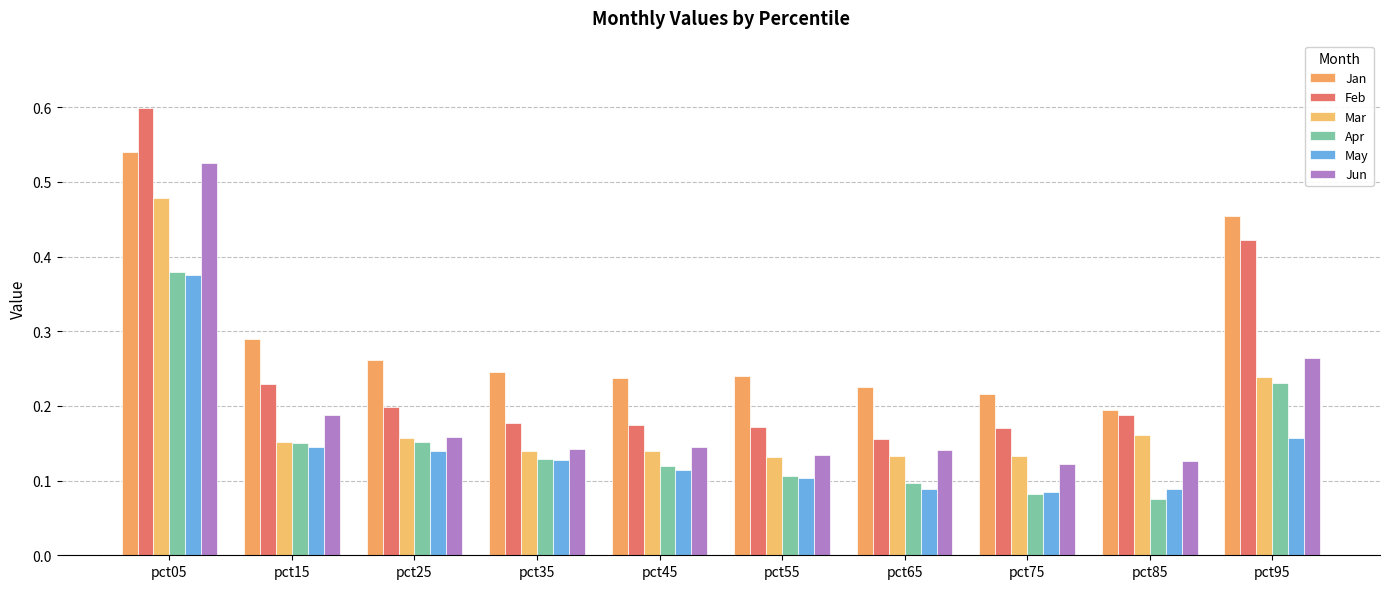

How many bars are there in total?

60